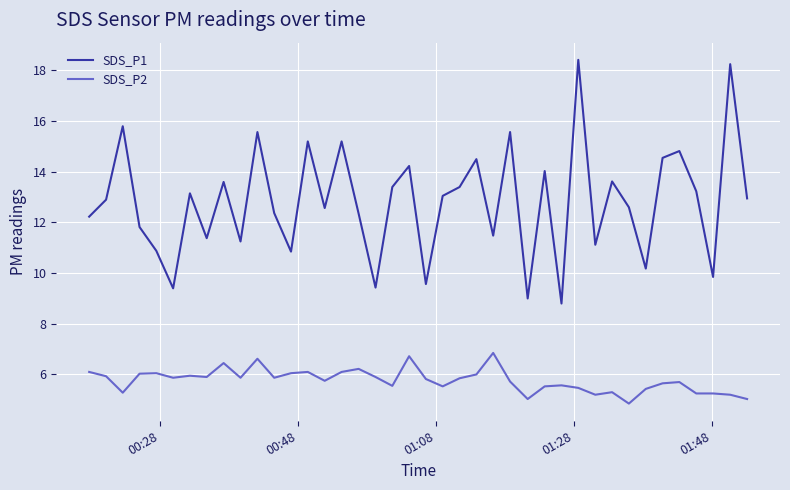

Rank the series by their maximum value, from lowest to highest.

SDS_P2, SDS_P1